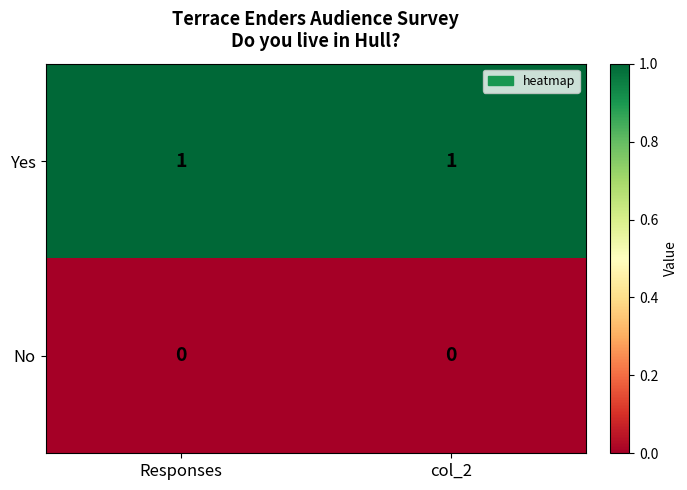

Reading right to left, transcribe all the data shown in this chart.

Yes: 1	1
No: 0	0